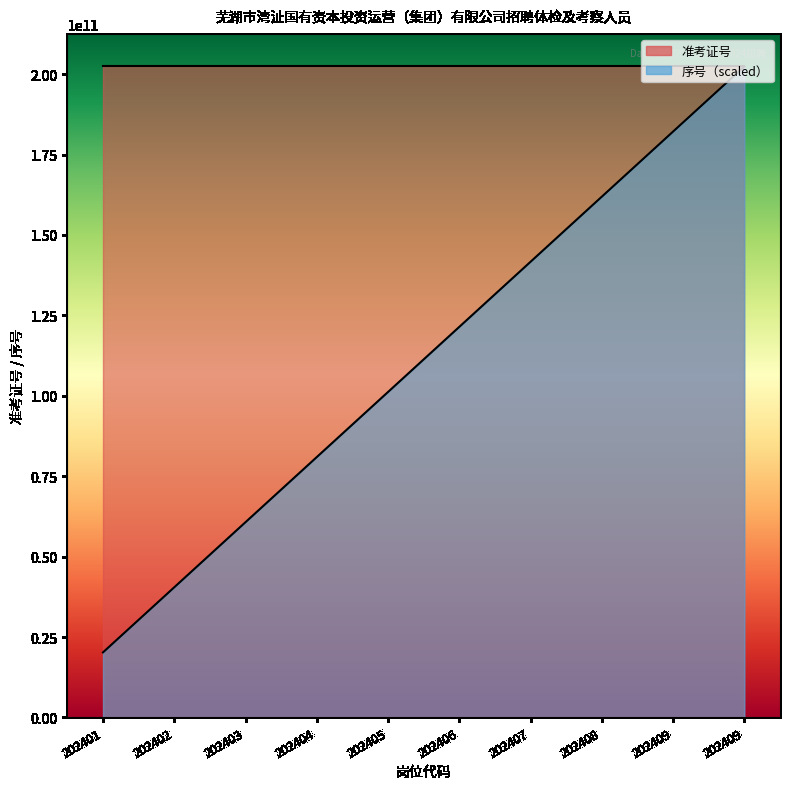

At which category does 准考证号 reach its first local peak?

202402